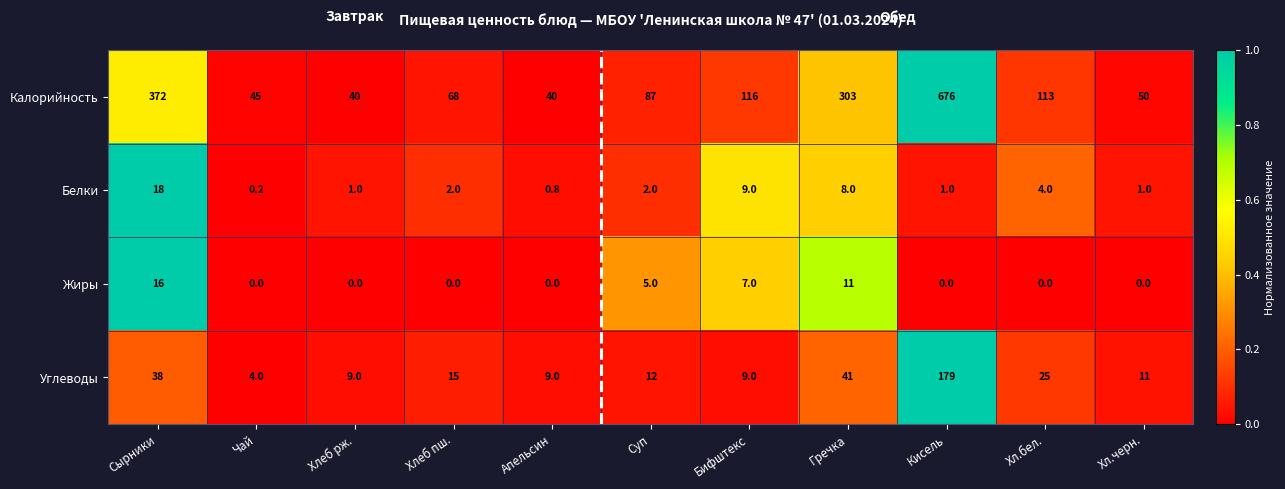

What is the total value across all series at Хлеб рж.?

50.0